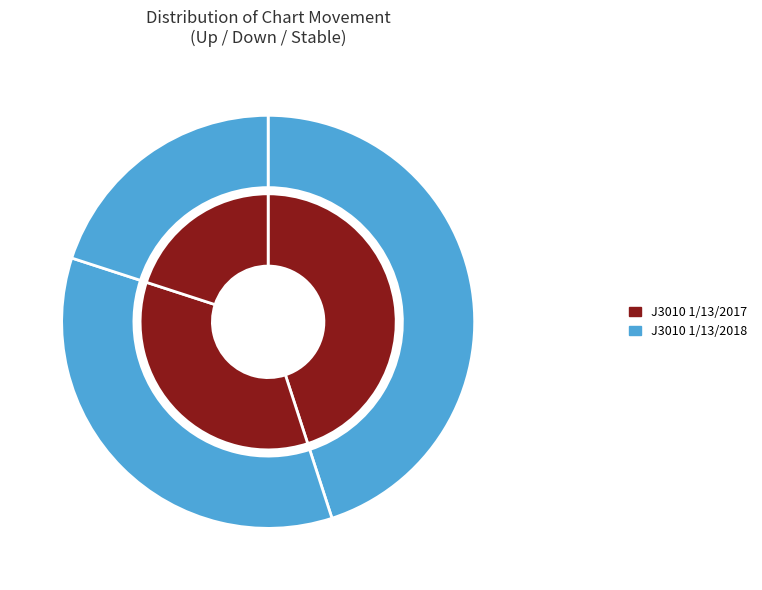

Count the number of slices in the pie.

3